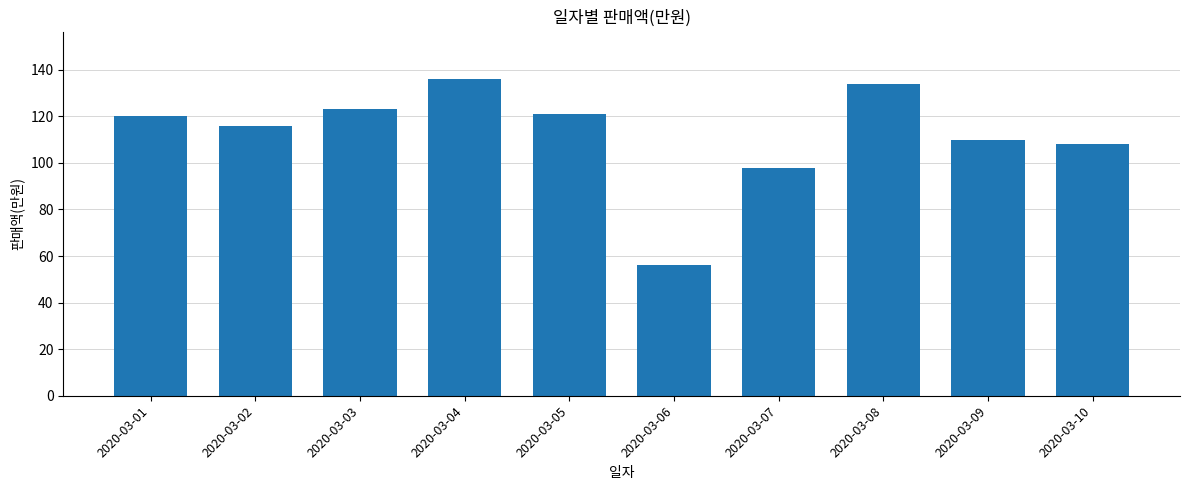

Which category has the lowest value across all series?

2020-03-06